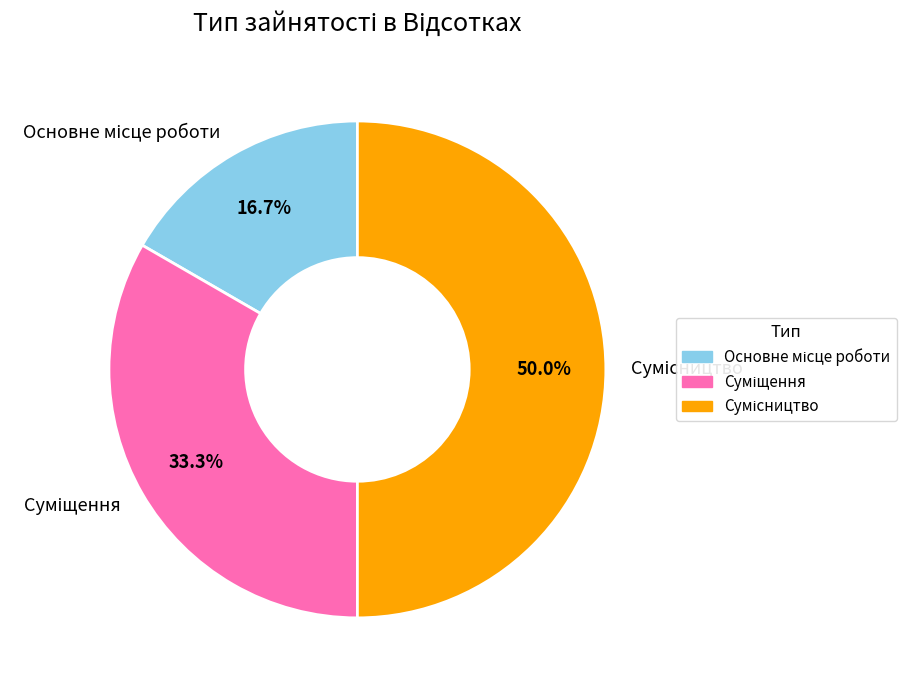

How many segments does this pie chart have?

3